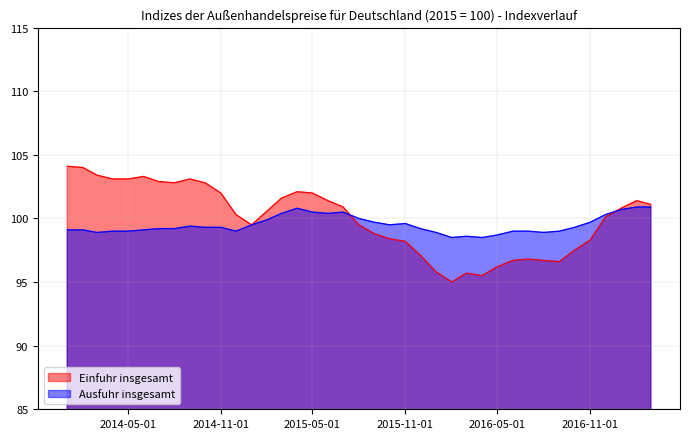

How many times do Einfuhr insgesamt and Ausfuhr insgesamt cross each other?

2